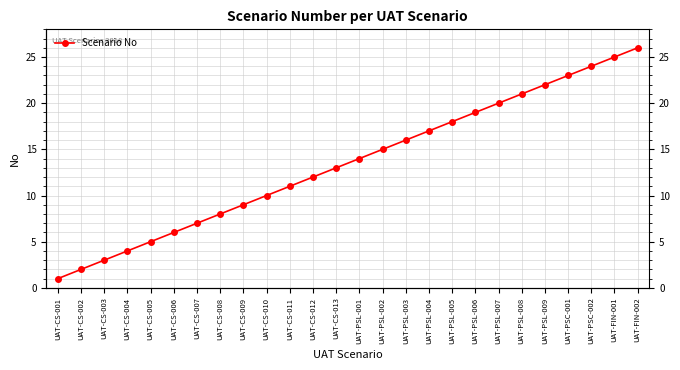

Reading left to right, what are all the values shown in this chart?

UAT-CS-001=1	UAT-CS-002=2	UAT-CS-003=3	UAT-CS-004=4	UAT-CS-005=5	UAT-CS-006=6	UAT-CS-007=7	UAT-CS-008=8	UAT-CS-009=9	UAT-CS-010=10	UAT-CS-011=11	UAT-CS-012=12	UAT-CS-013=13	UAT-PSL-001=14	UAT-PSL-002=15	UAT-PSL-003=16	UAT-PSL-004=17	UAT-PSL-005=18	UAT-PSL-006=19	UAT-PSL-007=20	UAT-PSL-008=21	UAT-PSL-009=22	UAT-PSC-001=23	UAT-PSC-002=24	UAT-FIN-001=25	UAT-FIN-002=26